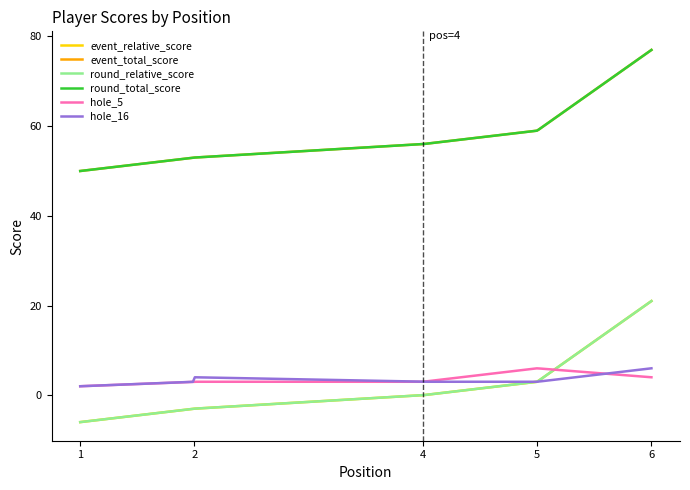

Does the chart display data point markers on the line(s)?

No